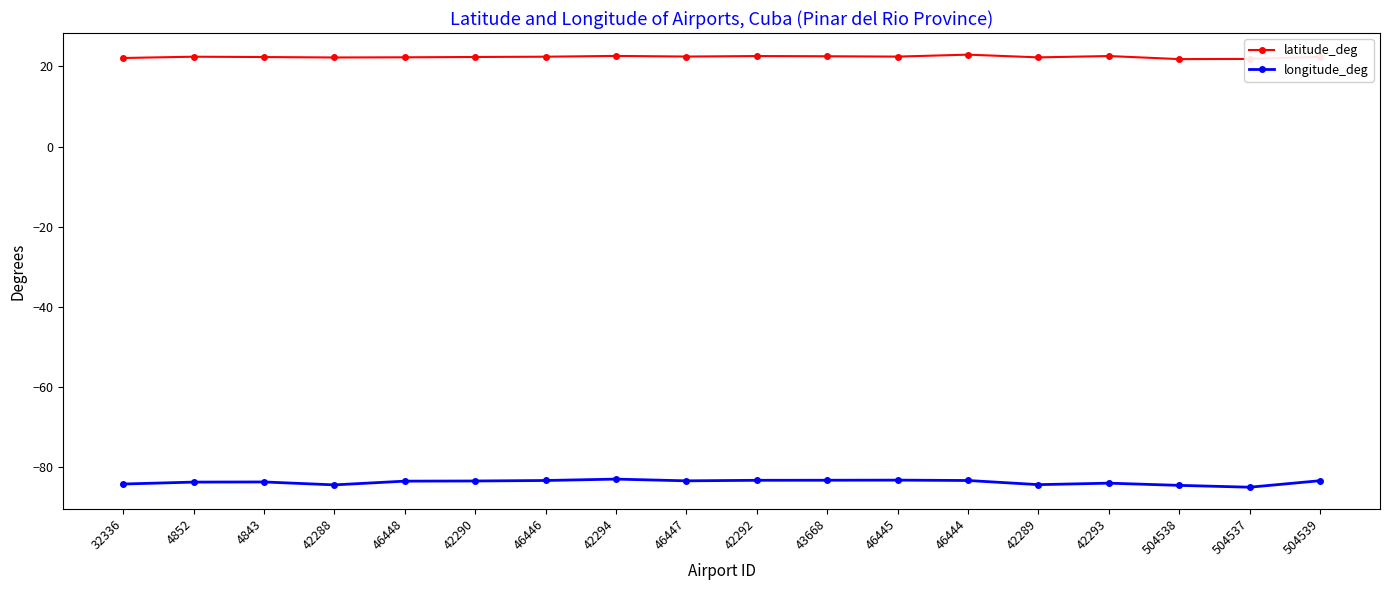

What is the spread (max minus min) of values at 46447?

105.8